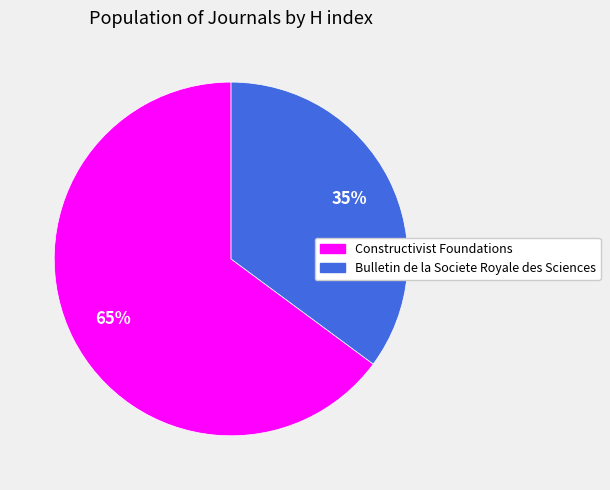

To the nearest percent, what portion does Bulletin de la Societe Royale des Sciences represent?

35%